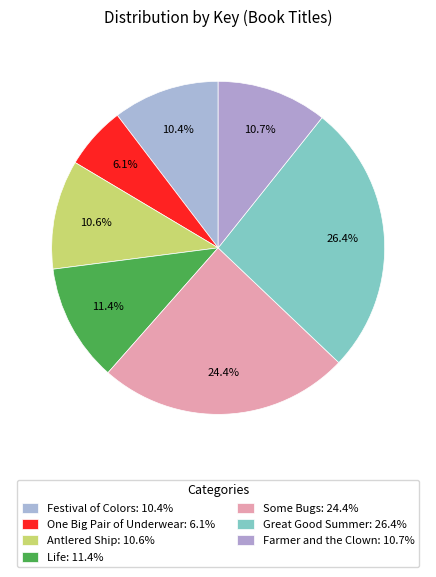

Which has a higher value, Great Good Summer or Antlered Ship?

Great Good Summer